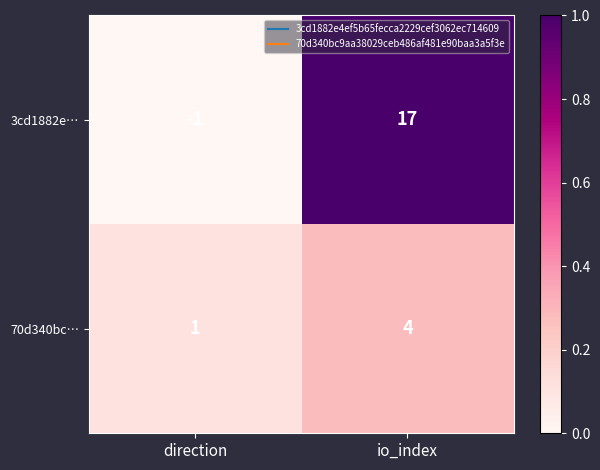

At which category is the sum across all series the highest?

io_index